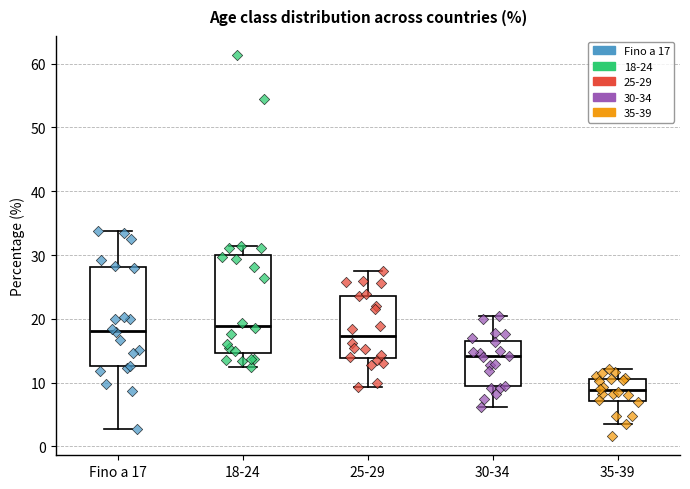

Where is the upper edge of the box for 25-29 on the y-axis? The values are not printed on the chart, so give them approximately, as read against the axis.

24